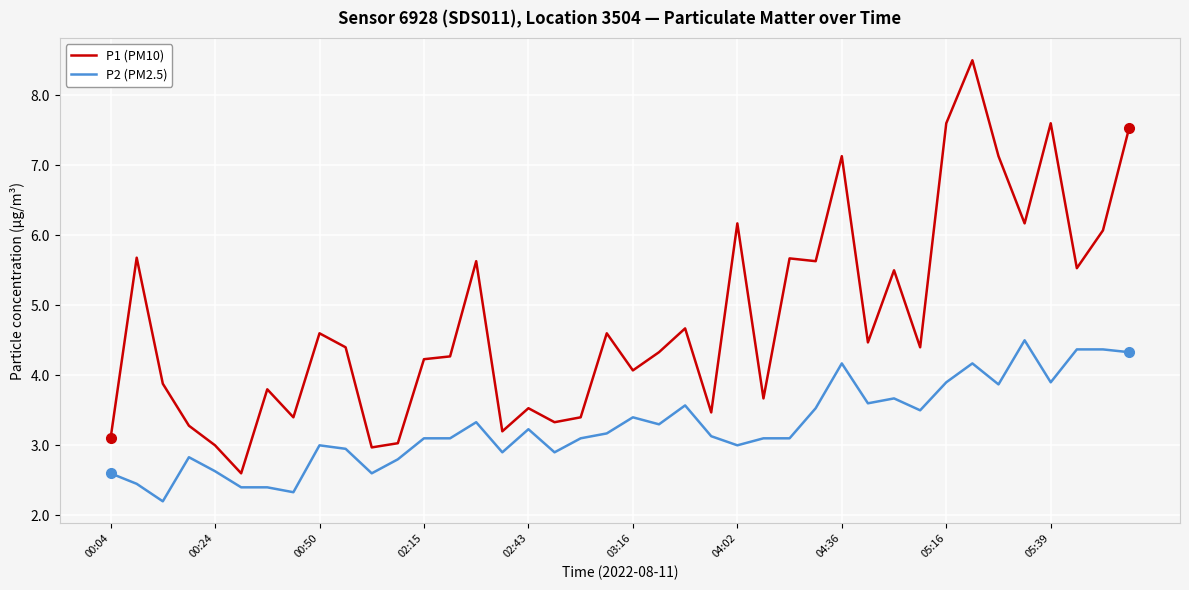

List the series in order of their overall mean, lowest first.

P2 (PM2.5), P1 (PM10)